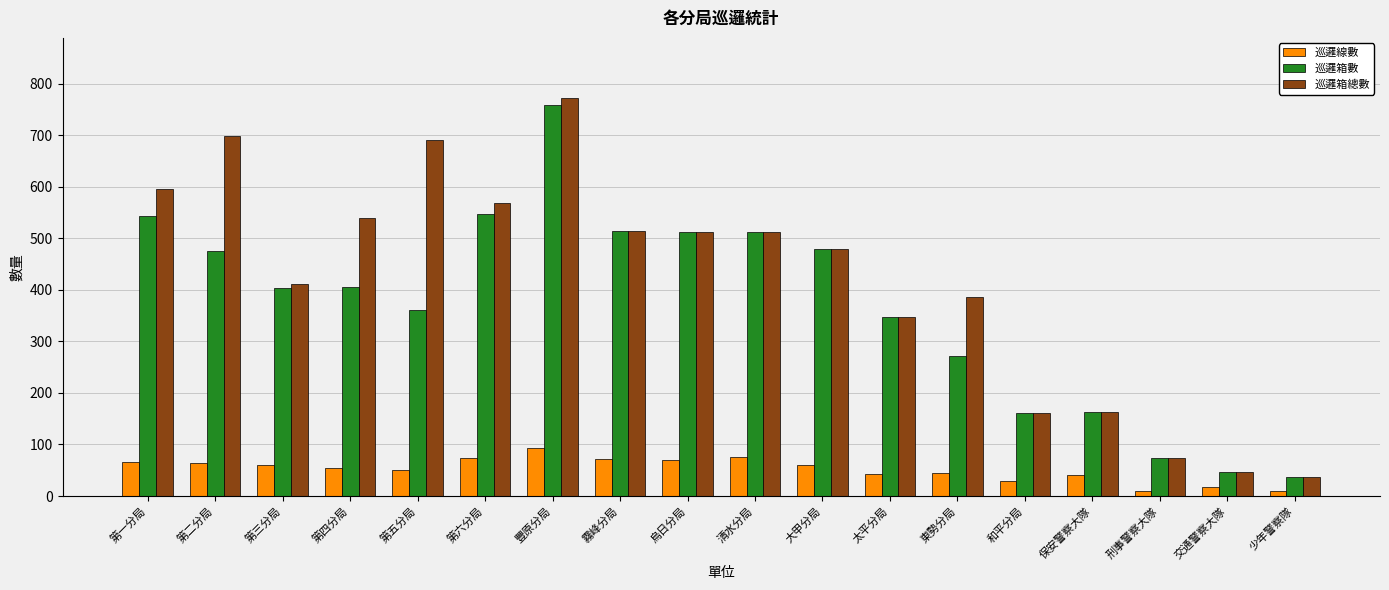

What is the difference between the highest and lowest values at 豐原分局?

680